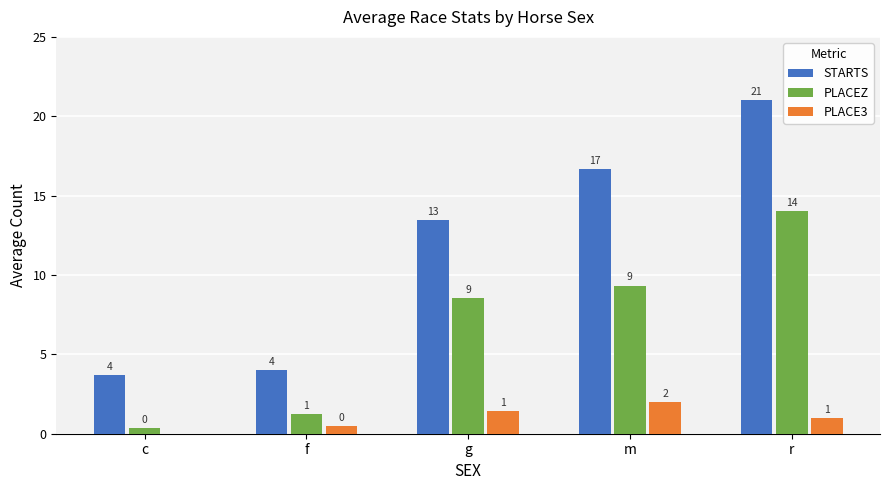

The PLACEZ series shows 7.2 at r. True or false?

False